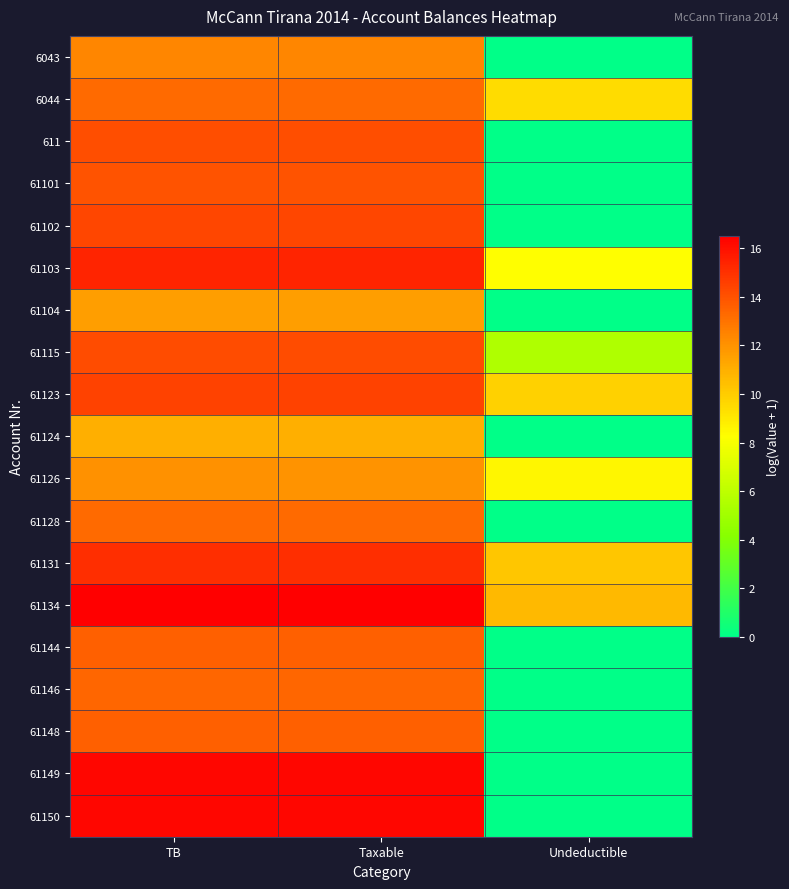

List the series in order of their peak value, lowest first.

61124, 61104, 61126, 6043, 61128, 6044, 61146, 61148, 61144, 61101, 611, 61115, 61102, 61123, 61131, 61103, 61150, 61149, 61134